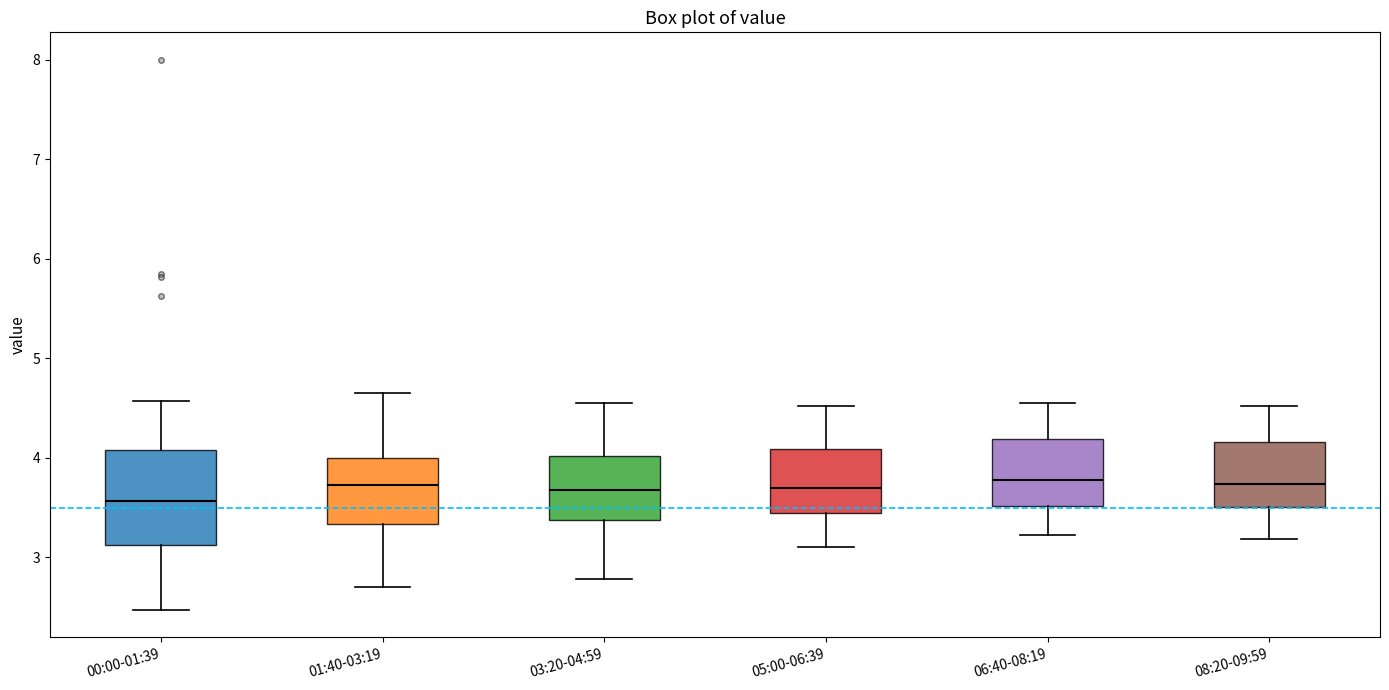

Where is the lower edge of the box for 01:40-03:19 on the y-axis? The values are not printed on the chart, so give them approximately, as read against the axis.

3.3